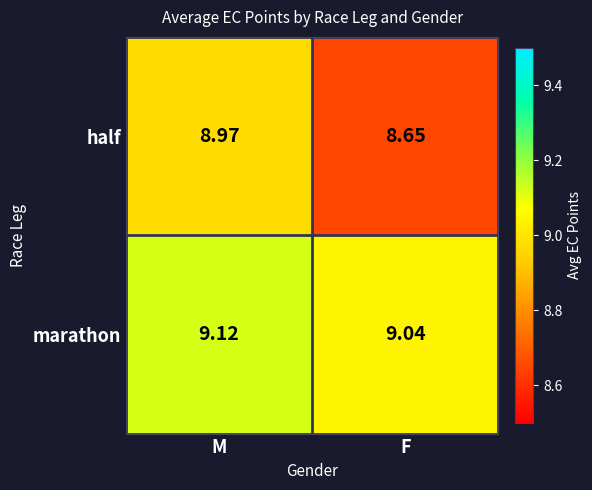

List the series in order of their overall mean, highest first.

marathon, half